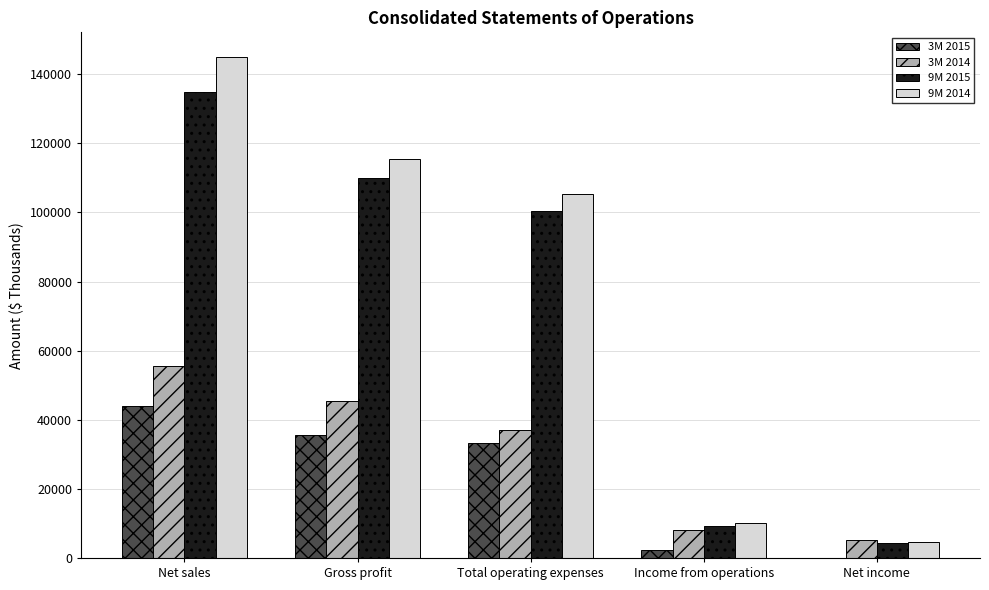

Which series has the largest total across all categories?

9M 2014